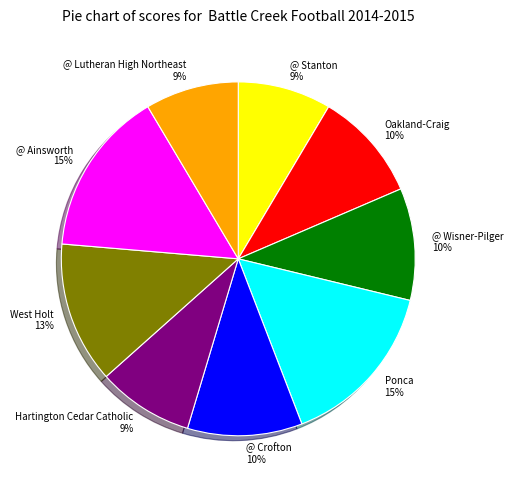

Is there any slice that represents more than half of the pie?

No